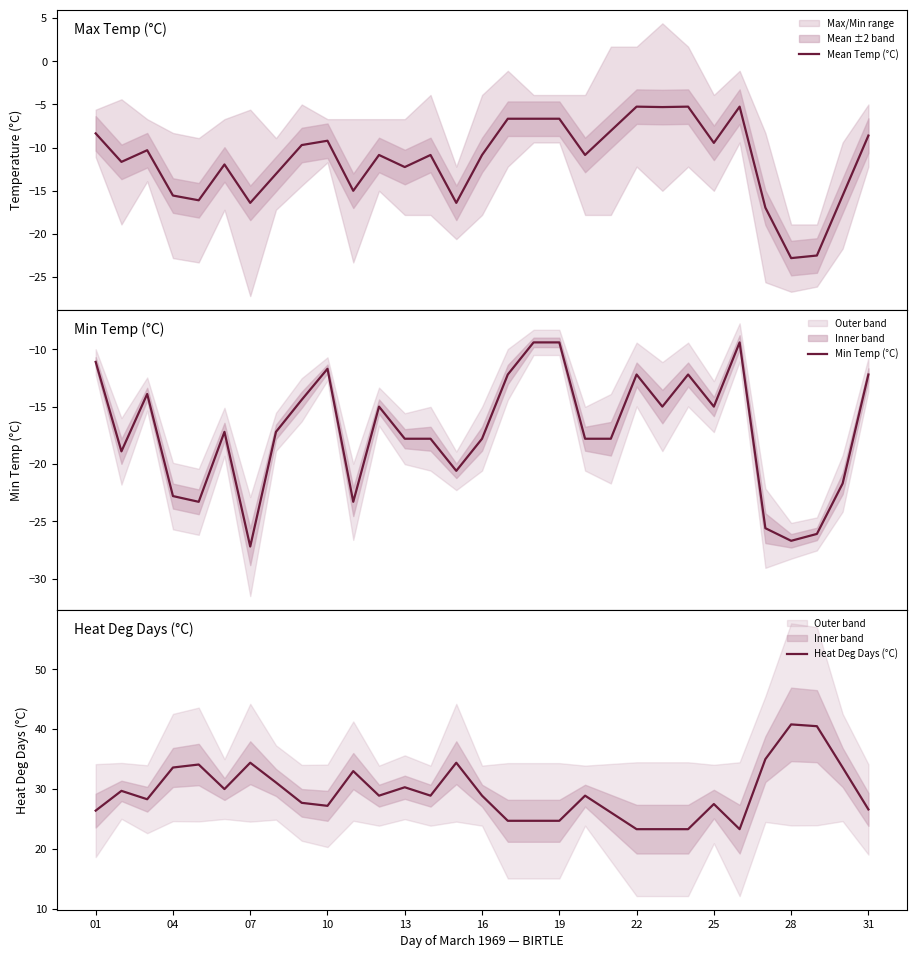

The value of Heat Deg Days (°C) at 01 is 26.4. True or false?

True